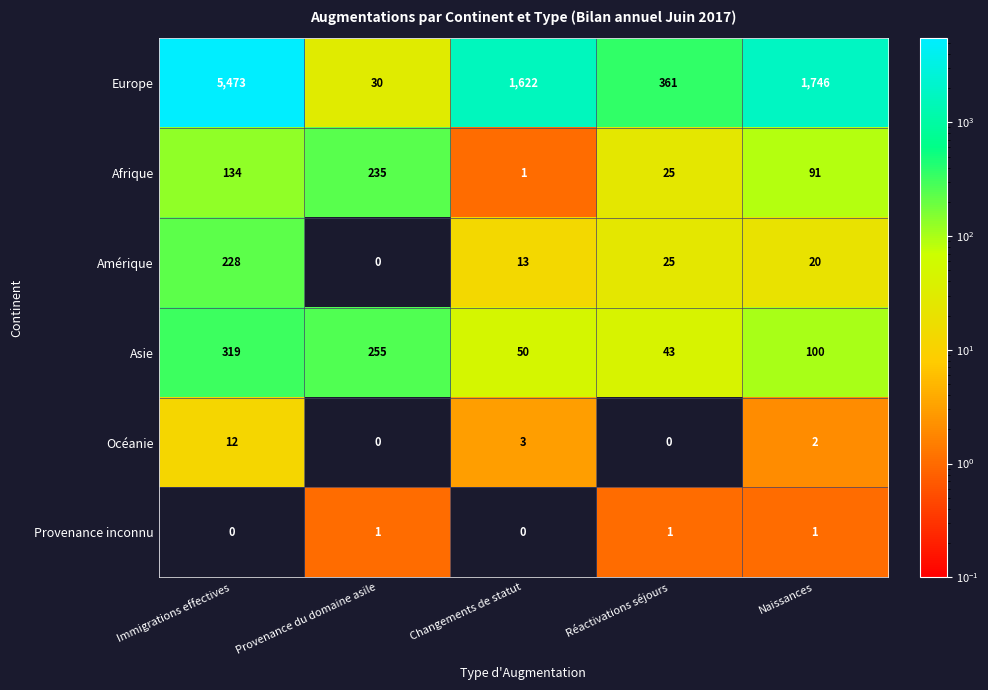

Is it true that Europe equals 1746 at Naissances?

True